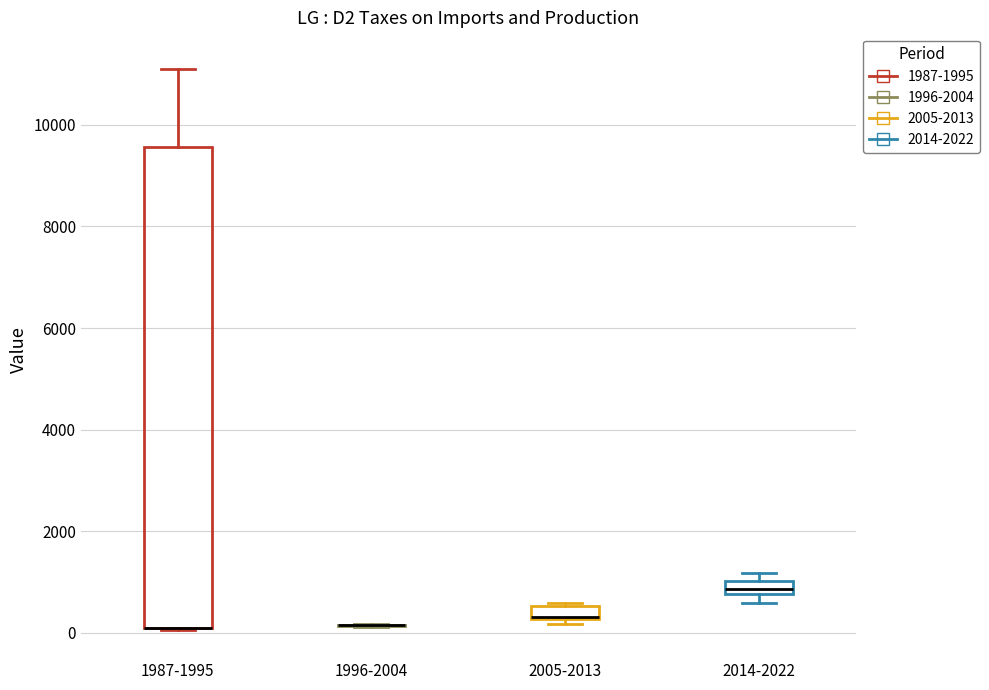

Comparing the boxes themselves (not the whiskers), which one is the tallest?

1987-1995